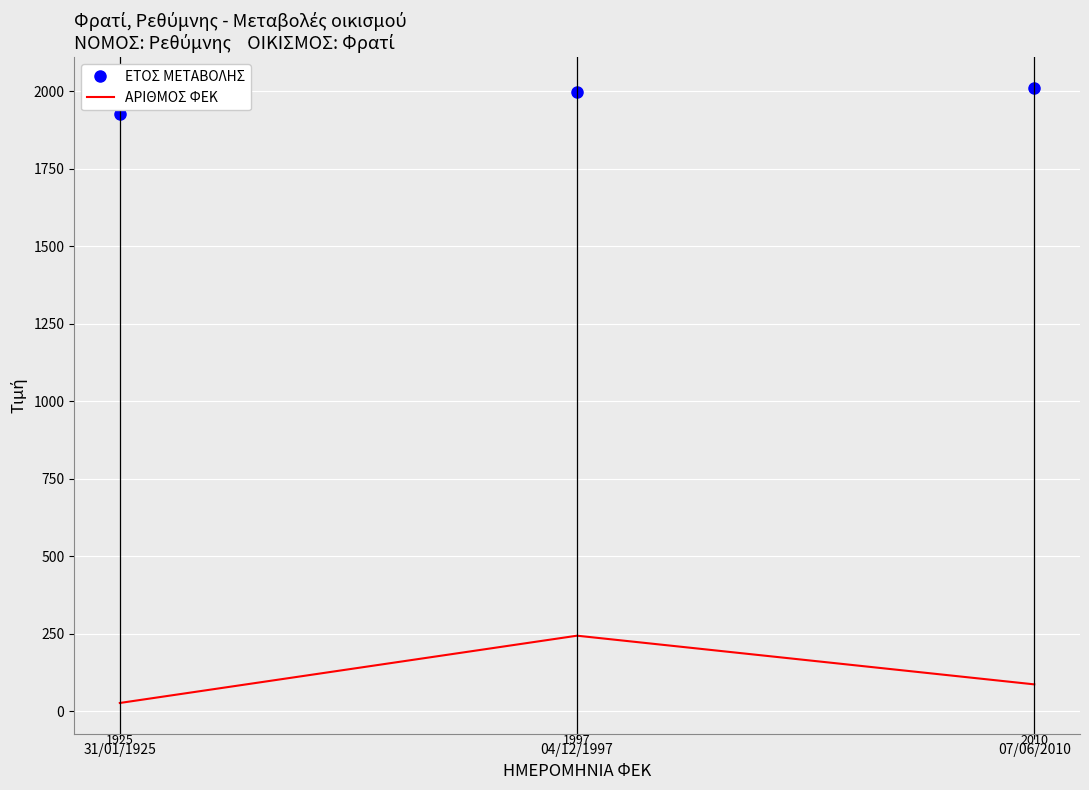

True or false: ΑΡΙΘΜΟΣ ΦΕΚ has a value of 244 at 04/12/1997.

True